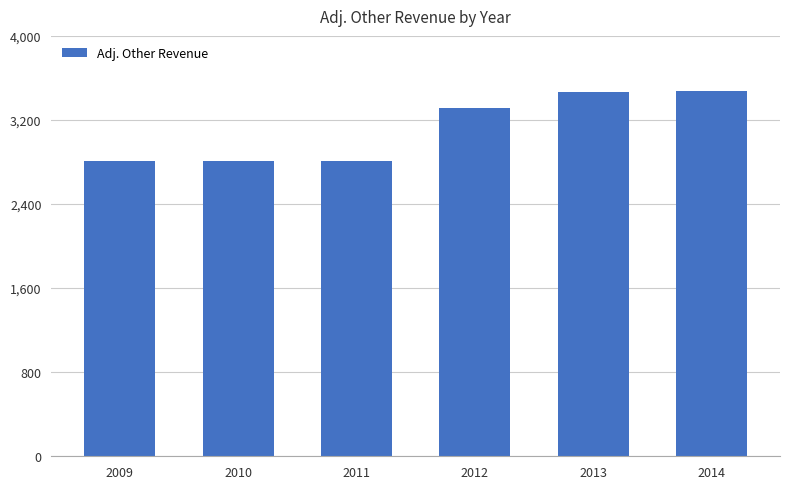

True or false: the data shows 5788.5 at 2014.

False